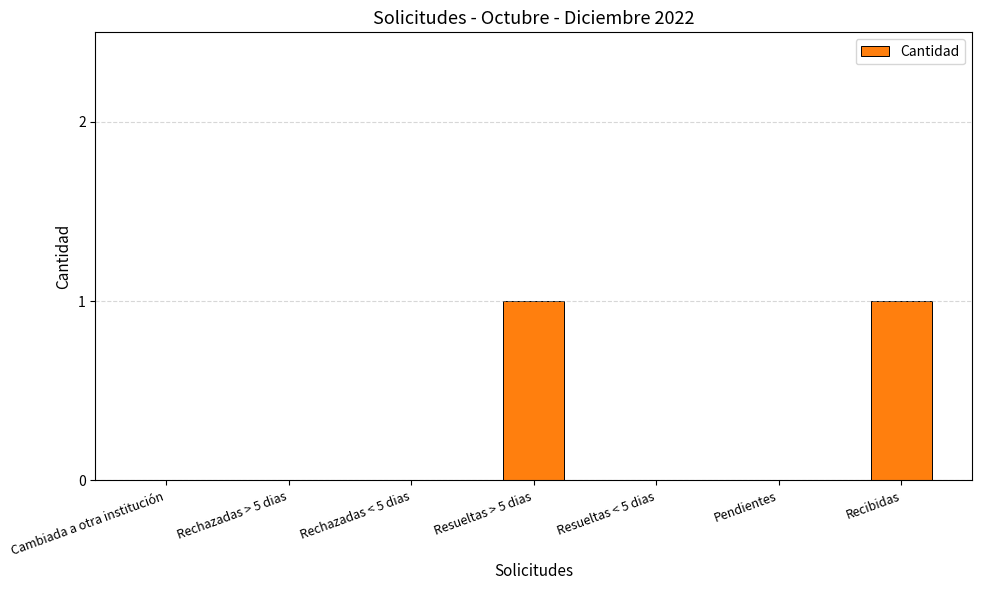

Between Pendientes and Resueltas > 5 dias, which is larger?

Resueltas > 5 dias